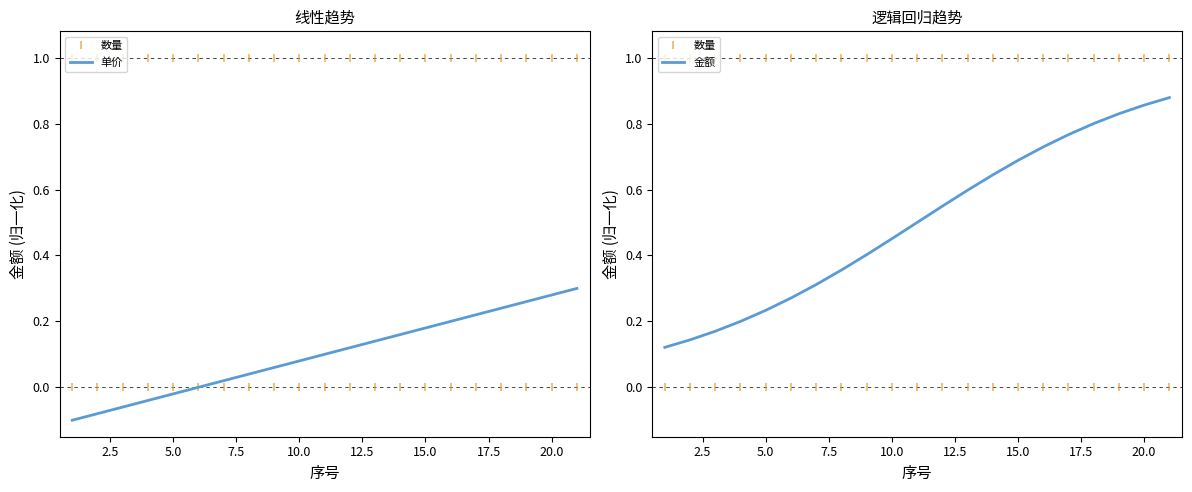

True or false: 金额 and 单价 cross at least once.

False